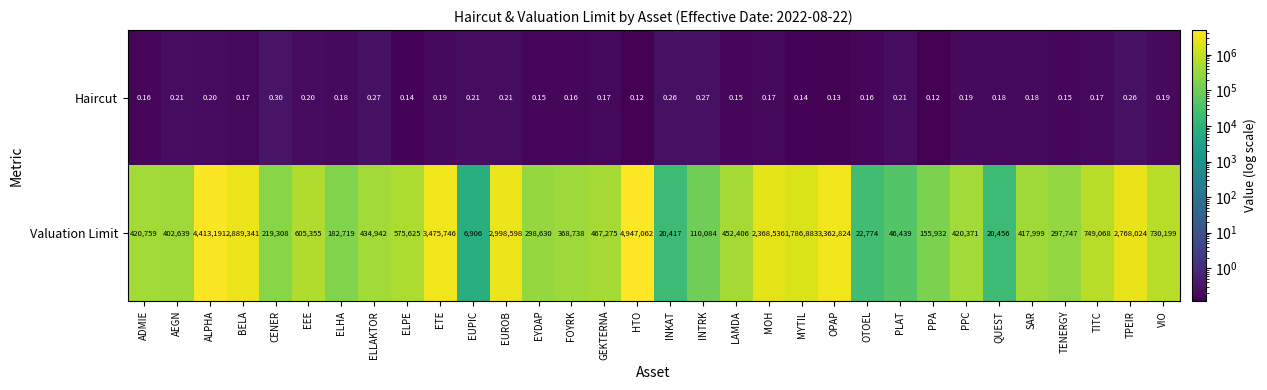

At CENER, list the series in order from largest to smallest.

Valuation Limit, Haircut